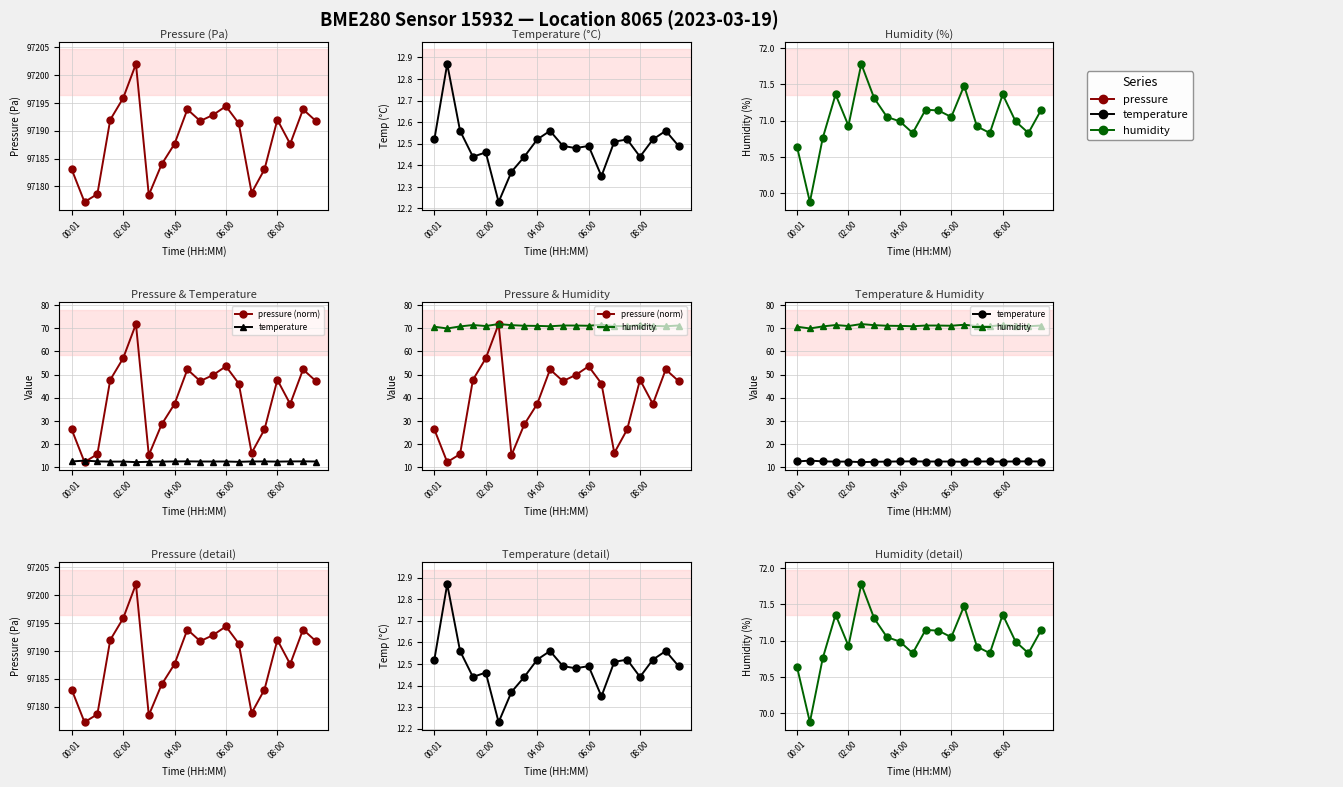

Which series has the widest spread of values?

pressure (norm)